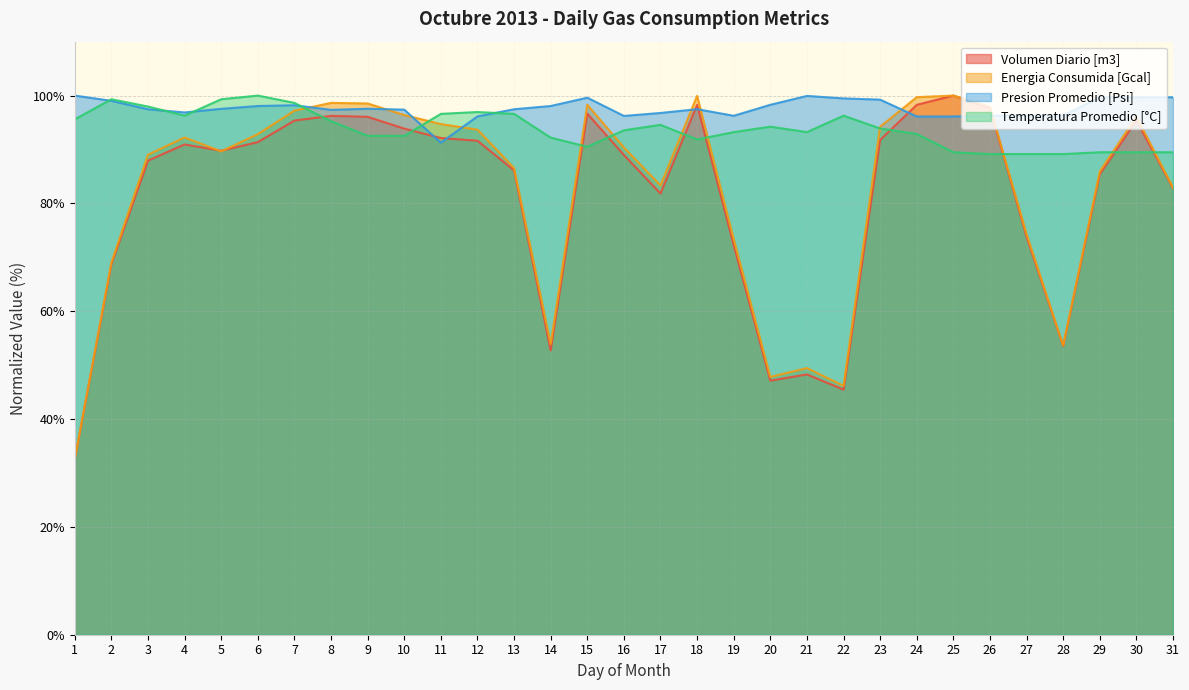

At which category is the sum across all series the highest?

7